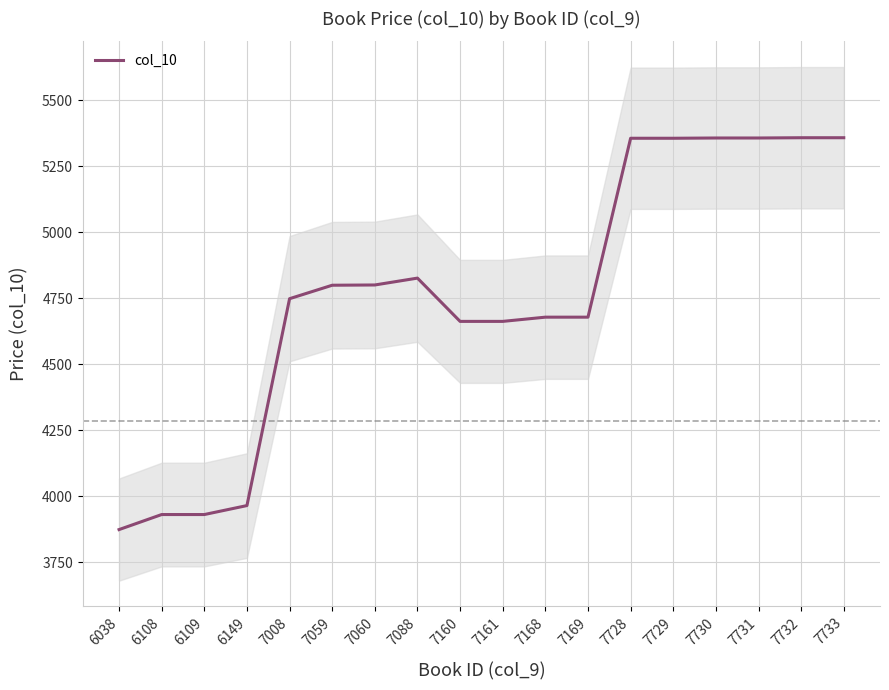

Reading right to left, extract all data points from this chart.

5358	5358	5357	5357	5356	5356	4678	4678	4662	4662	4826	4800	4799	4748	3964	3930	3930	3873